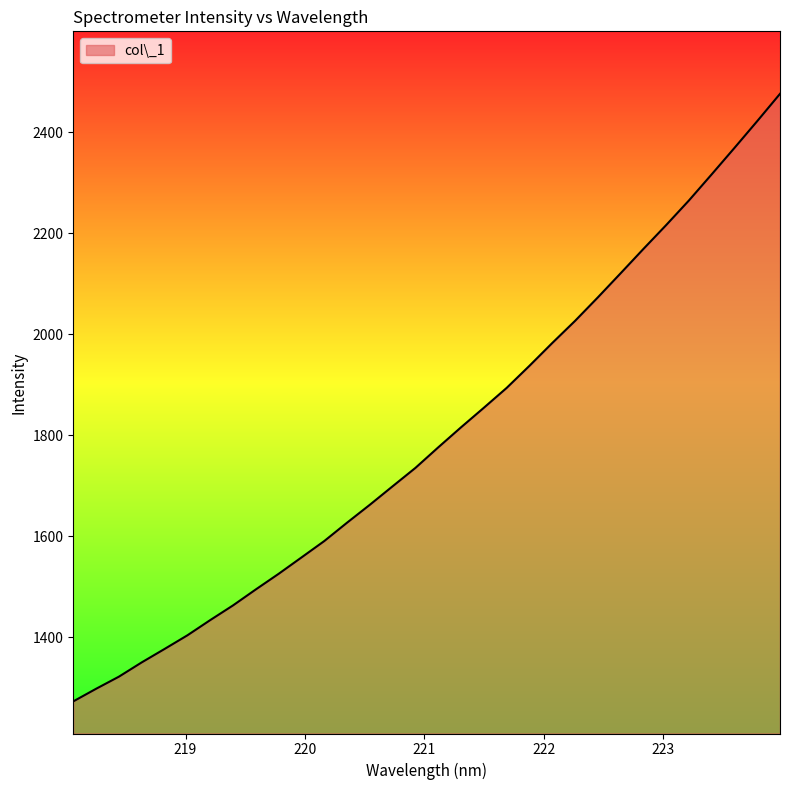

What is the difference between the second highest and second lowest values?

1124.4